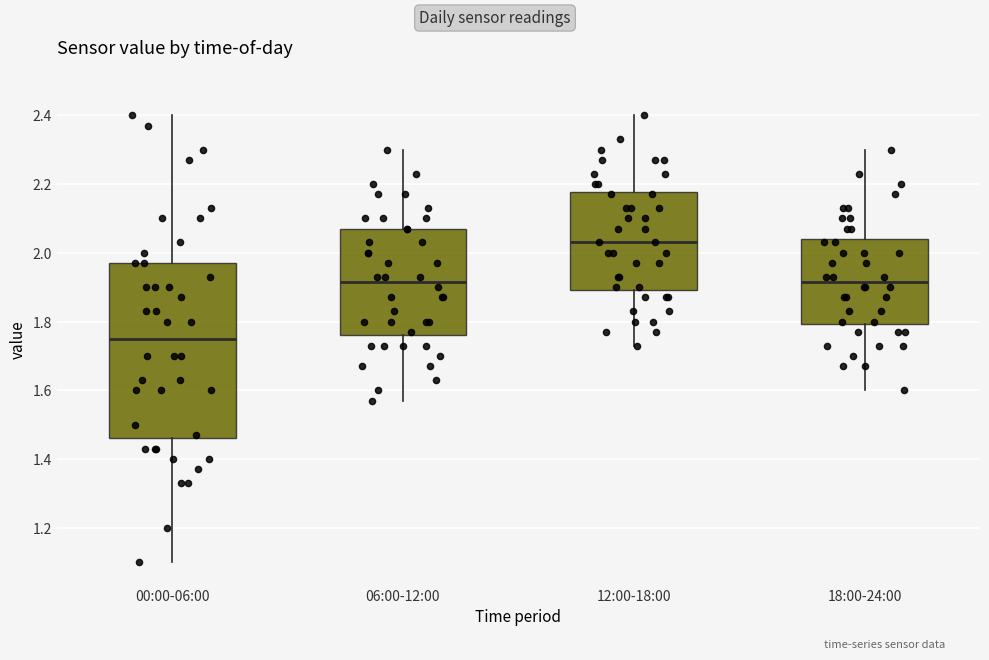

Where is the lower edge of the box for 06:00-12:00 on the y-axis? The values are not printed on the chart, so give them approximately, as read against the axis.

1.76